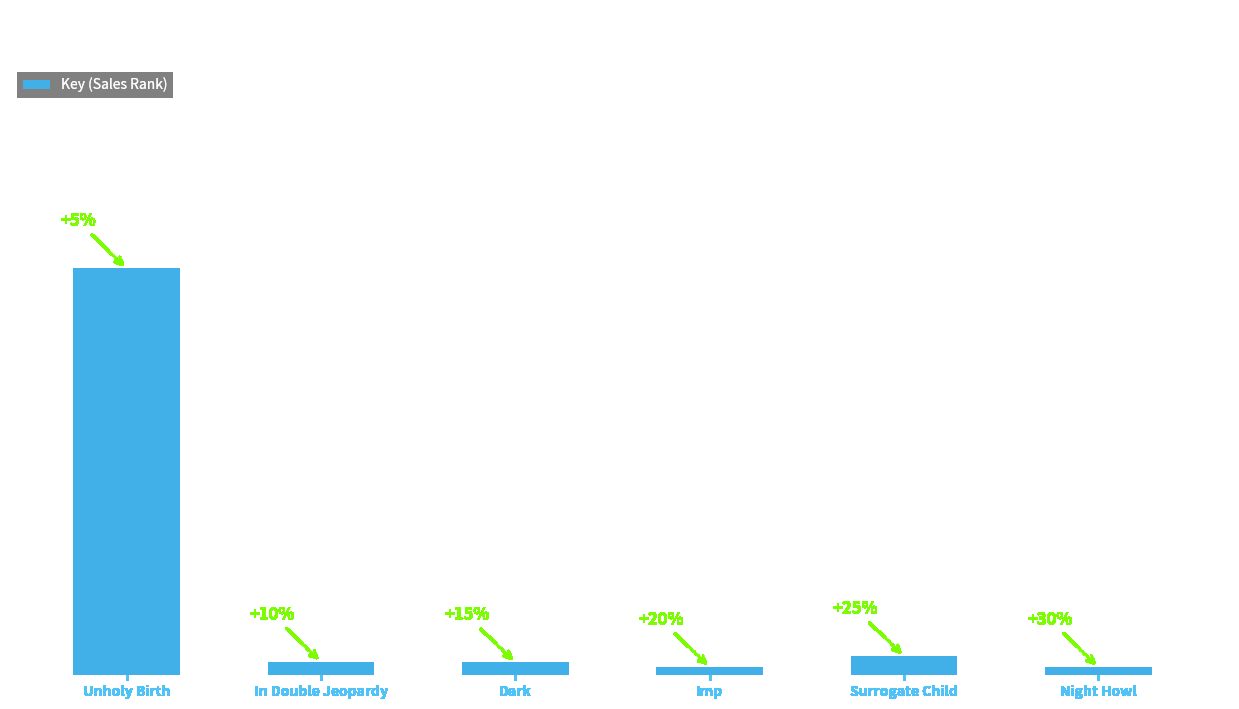

What is the difference between the maximum and minimum values?

33247805